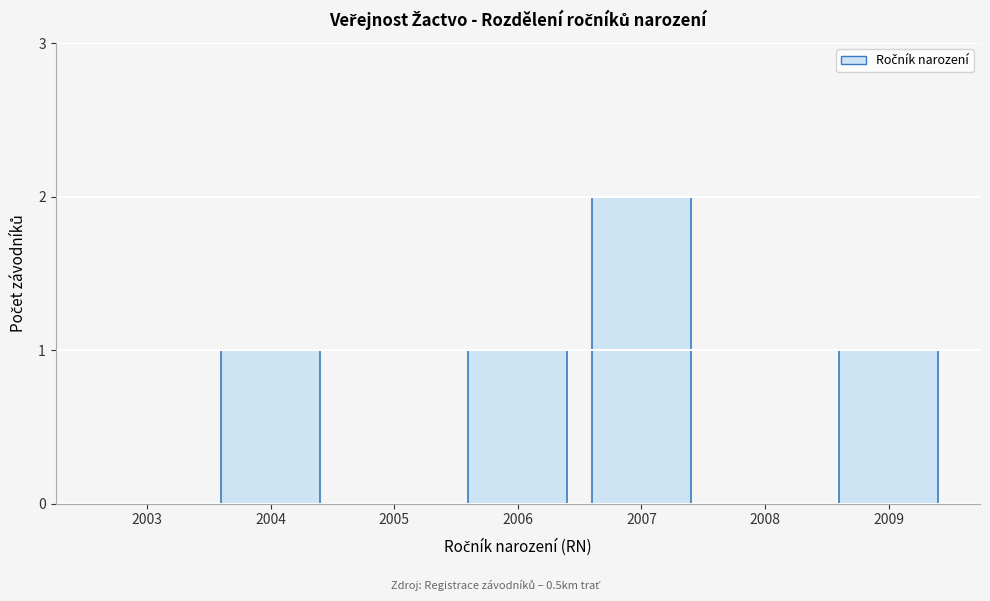

Reading right to left, what are all the values shown in this chart?

2009=1	2008=0	2007=2	2006=1	2005=0	2004=1	2003=0